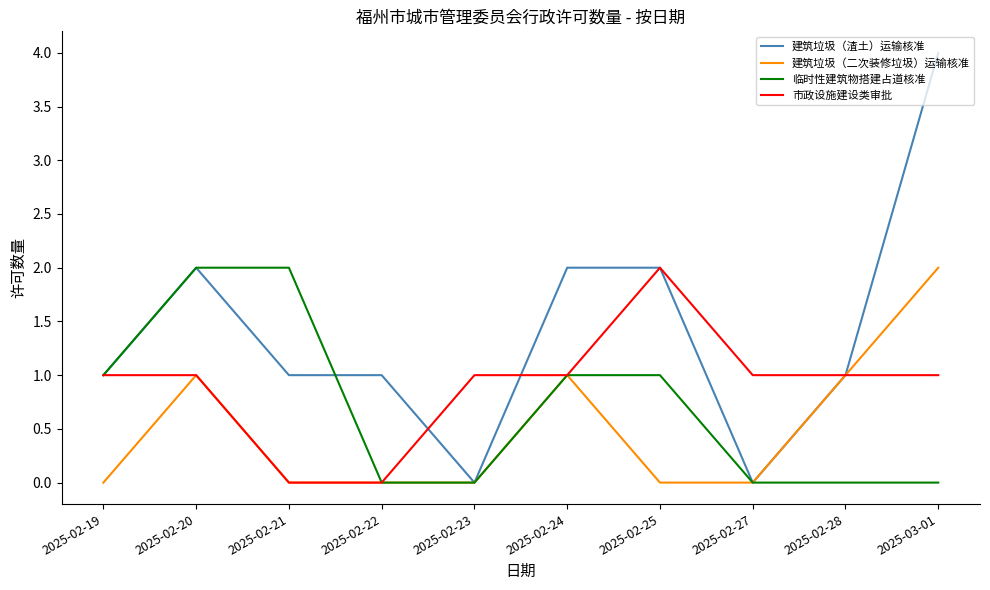

True or false: 建筑垃圾（二次装修垃圾）运输核准 has a value of 0 at 2025-02-27.

True